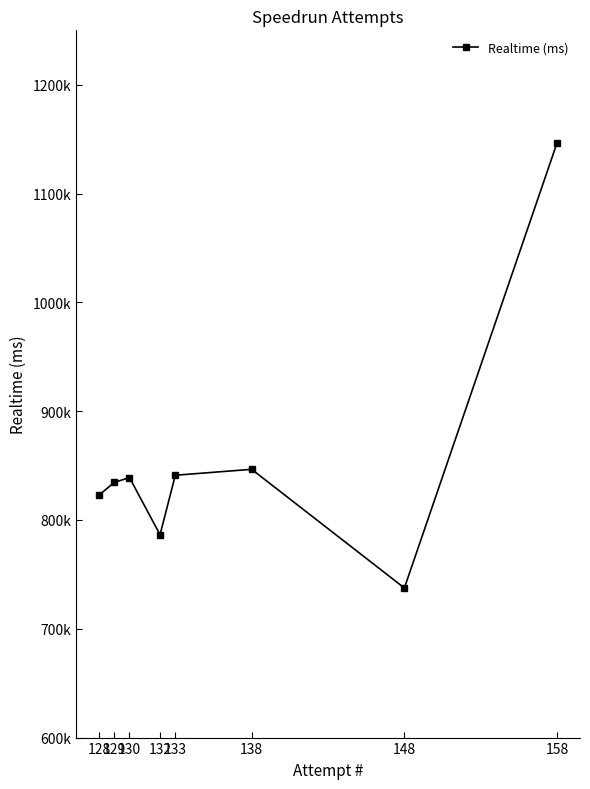

Reading left to right, list all the values displayed in this chart.

158=1146678	148=737486	138=846558	133=841101	132=786407	130=838988	129=834464	128=822792